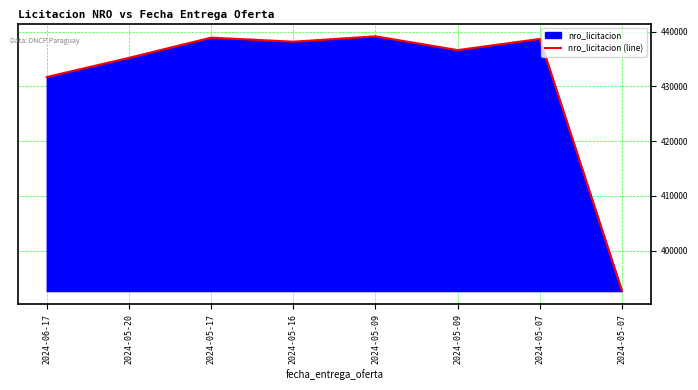

What is the change in value from 2024-05-20 to 2024-05-07?

-42581